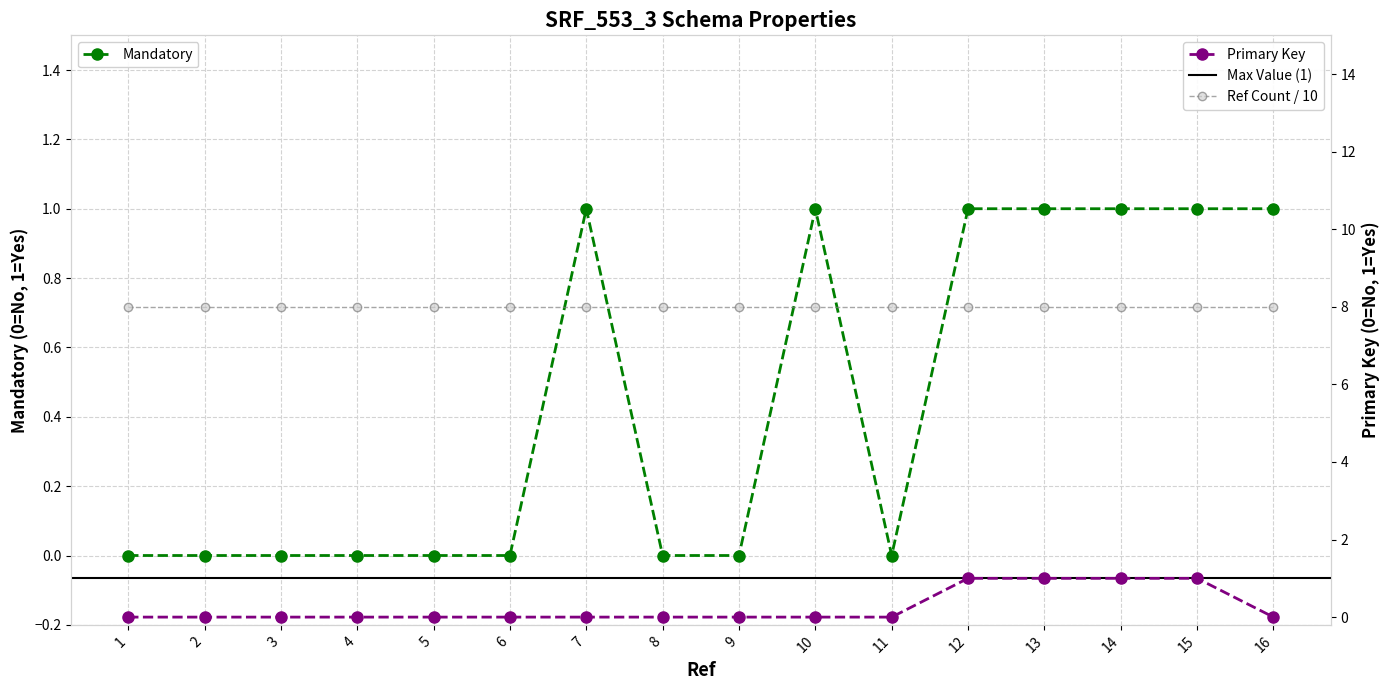

Reading right to left, extract all data points from this chart.

Mandatory: 16=1	15=1	14=1	13=1	12=1	11=0	10=1	9=0	8=0	7=1	6=0	5=0	4=0	3=0	2=0	1=0
Primary Key: 16=0	15=1	14=1	13=1	12=1	11=0	10=0	9=0	8=0	7=0	6=0	5=0	4=0	3=0	2=0	1=0